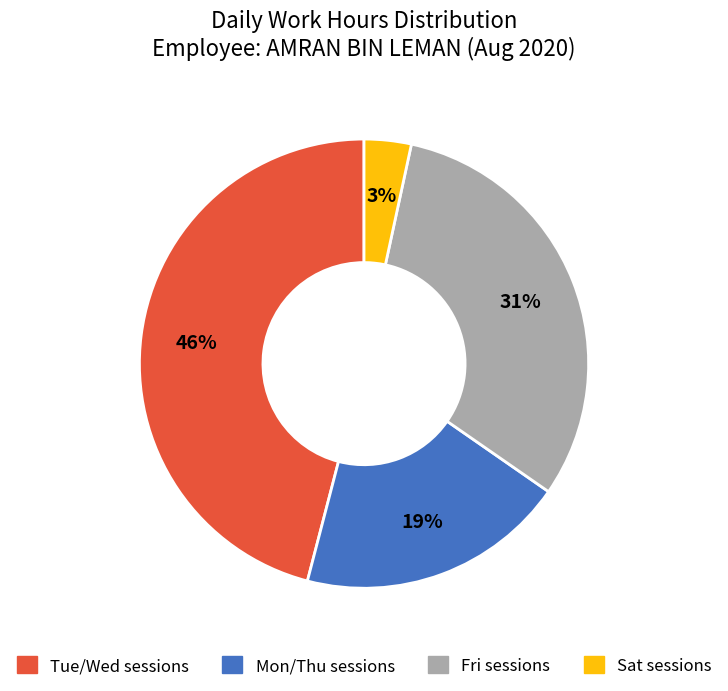

Combined, do Fri sessions and Tue/Wed sessions account for over 50%?

Yes